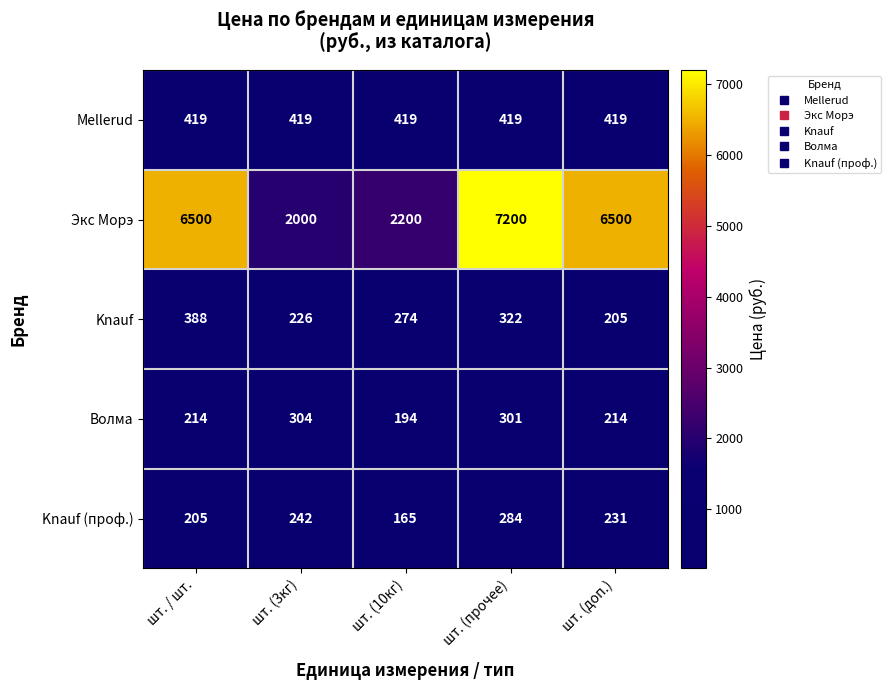

Reading left to right, list all the values displayed in this chart.

Mellerud: 419	419	419	419	419
Экс Морэ: 6500	2000	2200	7200	6500
Knauf: 388	226	274	322	205
Волма: 214	304	194	301	214
Knauf (проф.): 205	242	165	284	231